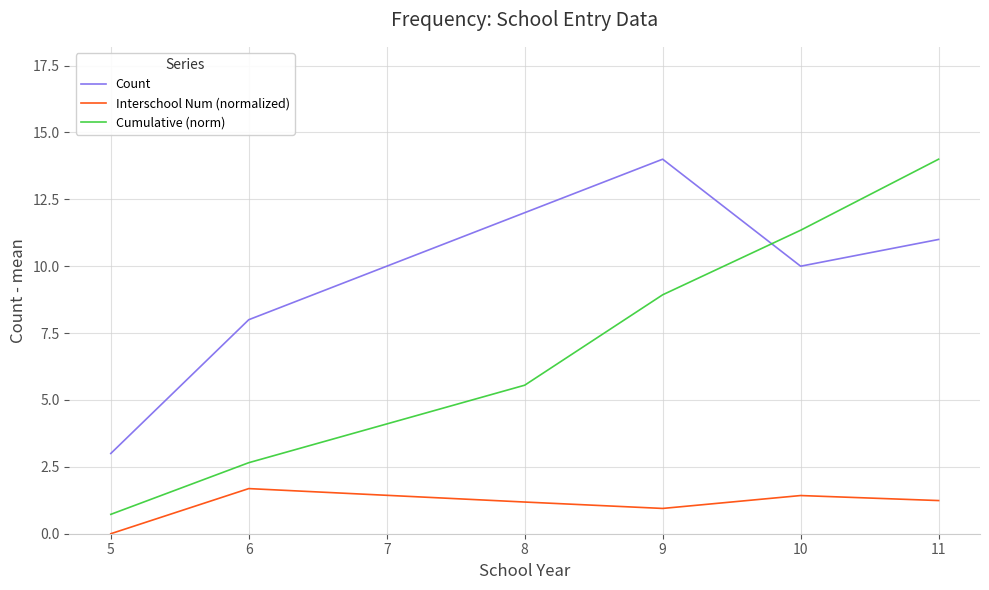

What is the difference between the maximum and minimum values in the Cumulative (norm) series?

13.3